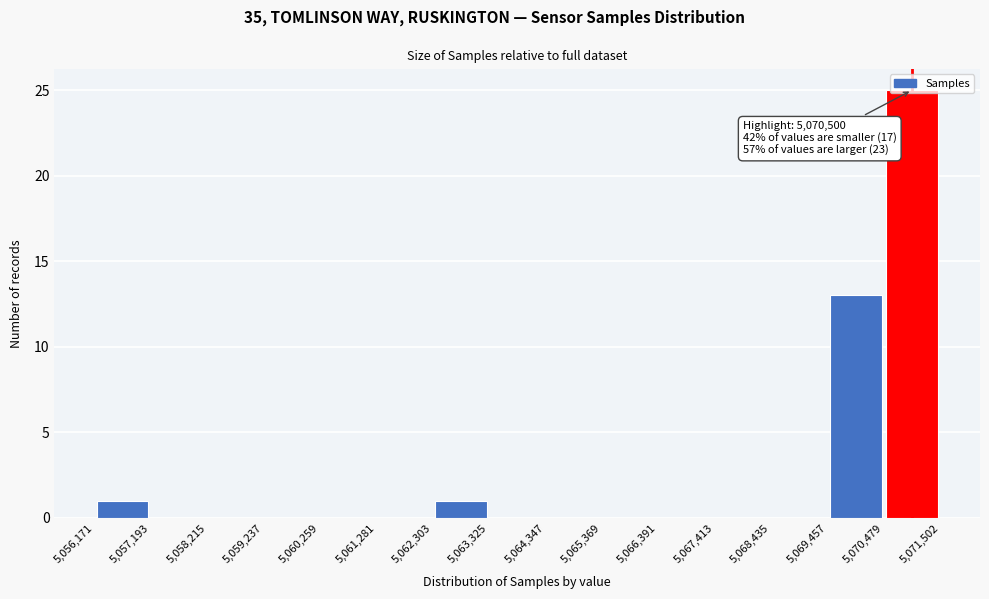

Over which range of the x-axis is the bar tallest?

5,070,479 to 5,071,502